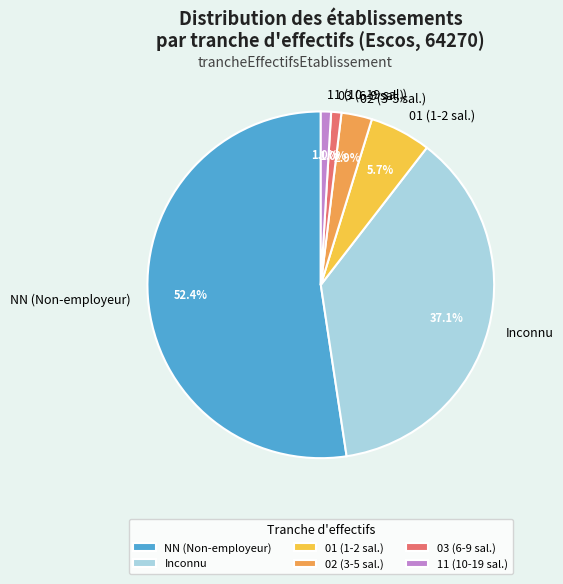

Which slice is the largest?

NN (Non-employeur)